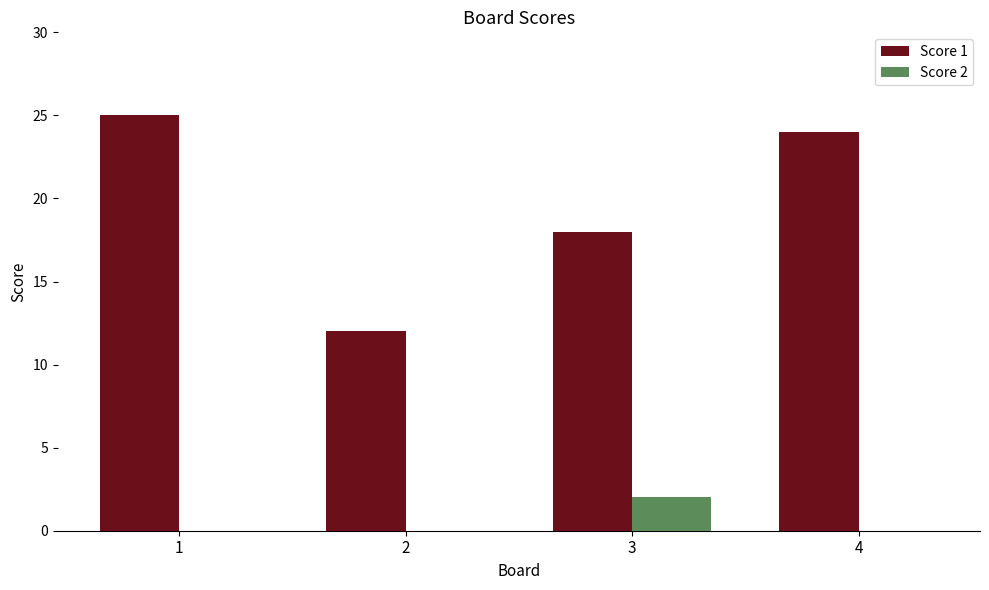

What is the maximum value for Score 1?

25